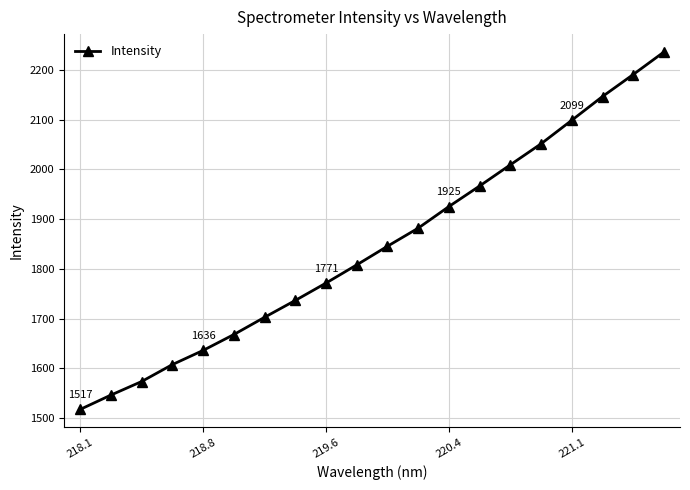

What is the value of the 6th point from the left?

1667.8